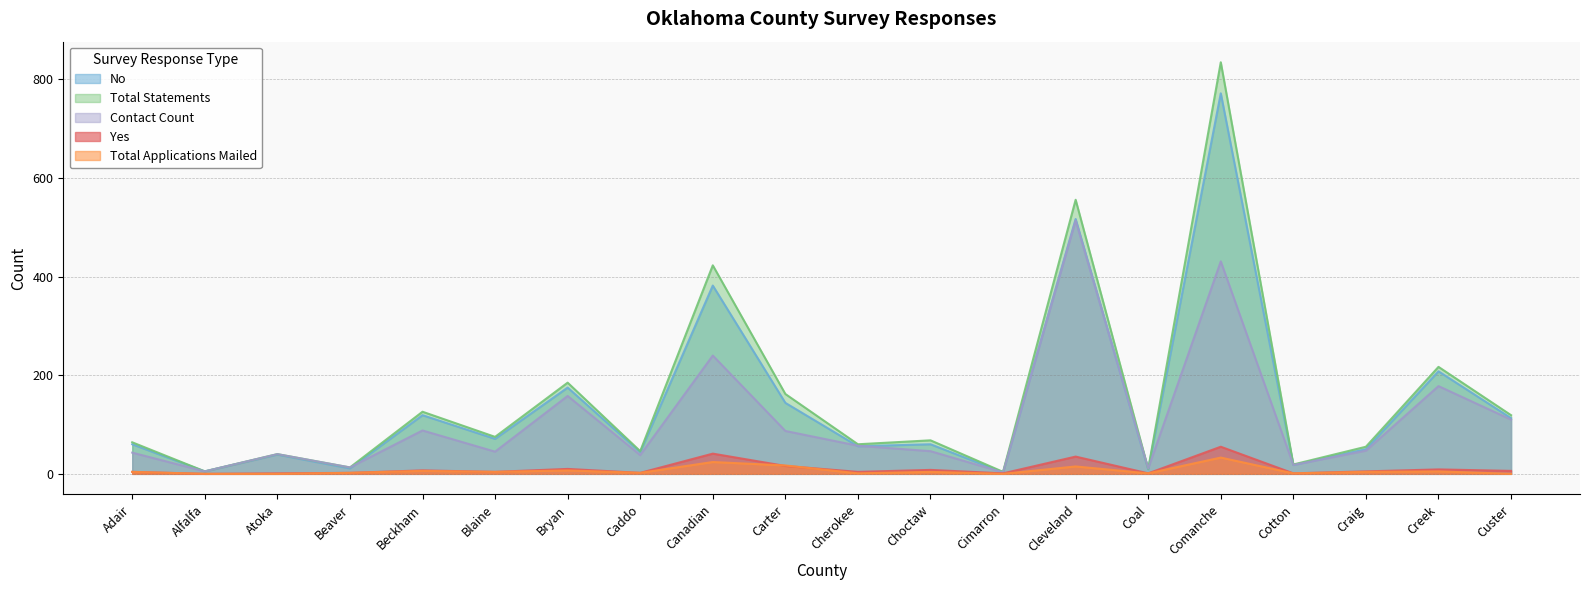

True or false: Total Statements has more than 2 points higher than both neighbors.

True